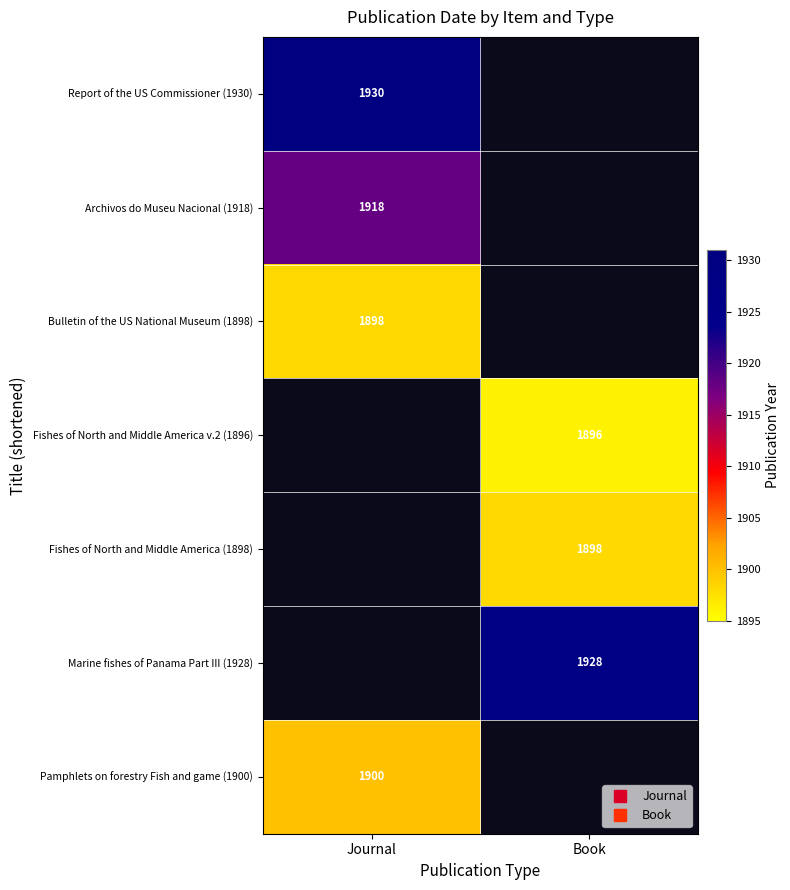

Between Book and Journal, which is larger?

Journal